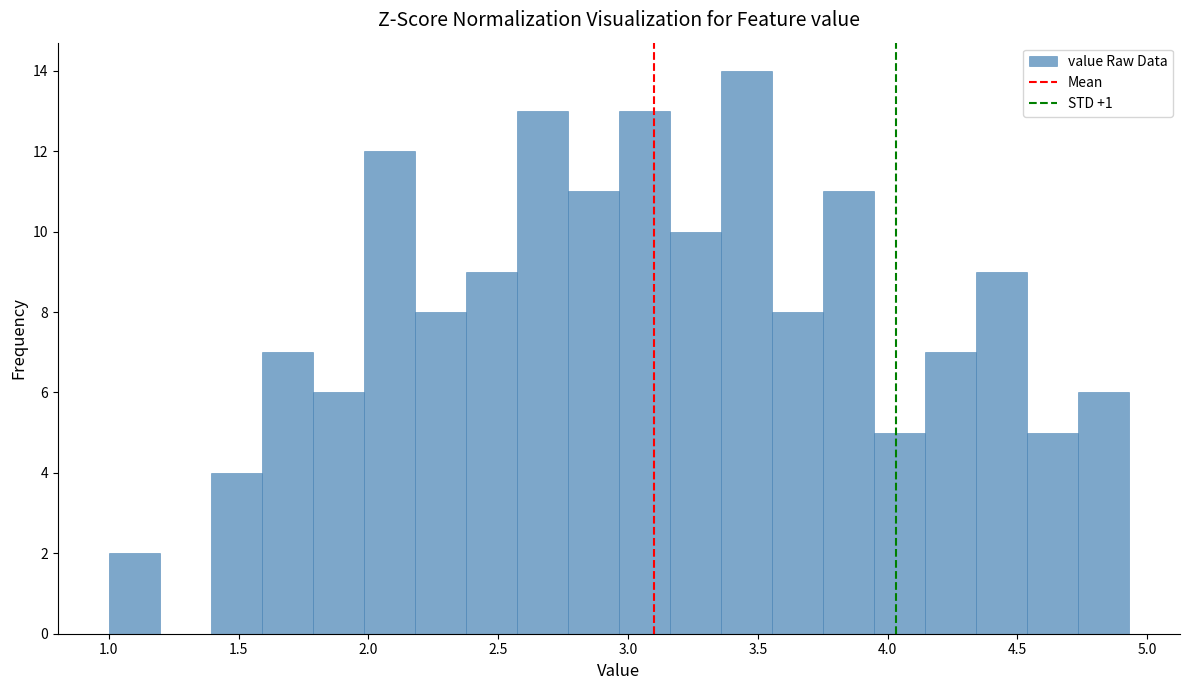

Read against the x-axis, roughly where is the centre of the tallest bar?

3.45